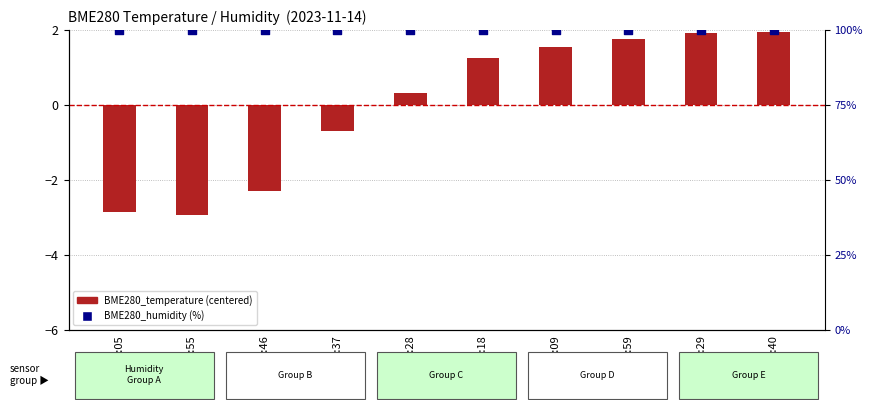

At how many categories does at least one series exceed 81?

10